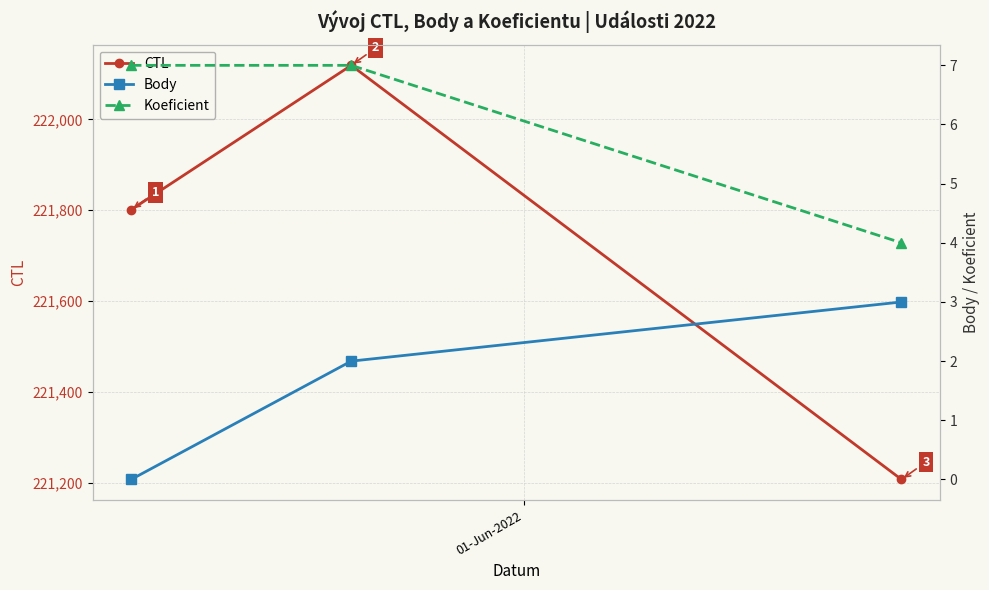

What is the value of the CTL point at the 3rd from the left?

221207